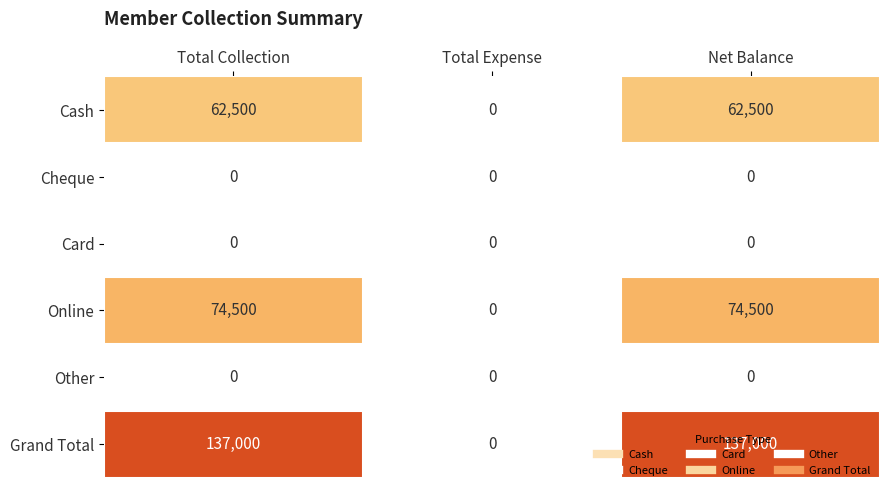

Which series has the largest total across all categories?

Grand Total